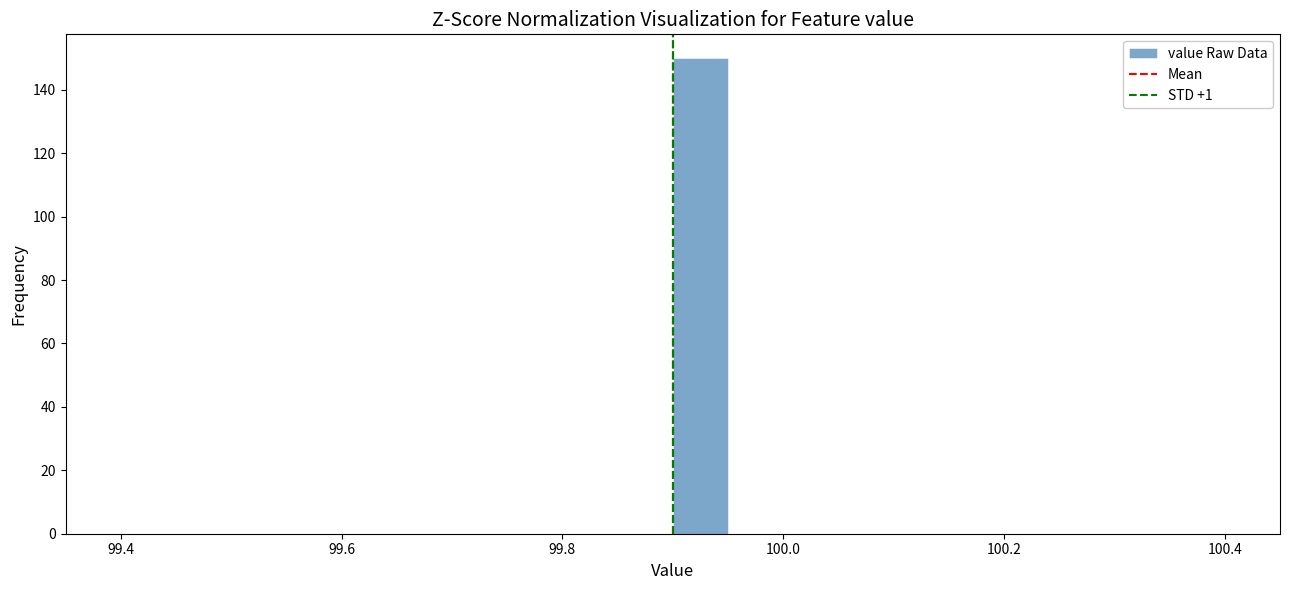

Read against the x-axis, roughly where is the centre of the tallest bar?

99.92